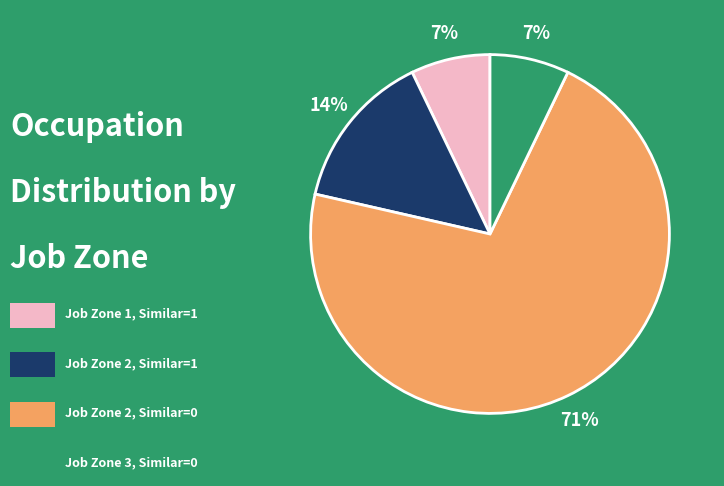

Is there a majority slice in this chart?

Yes